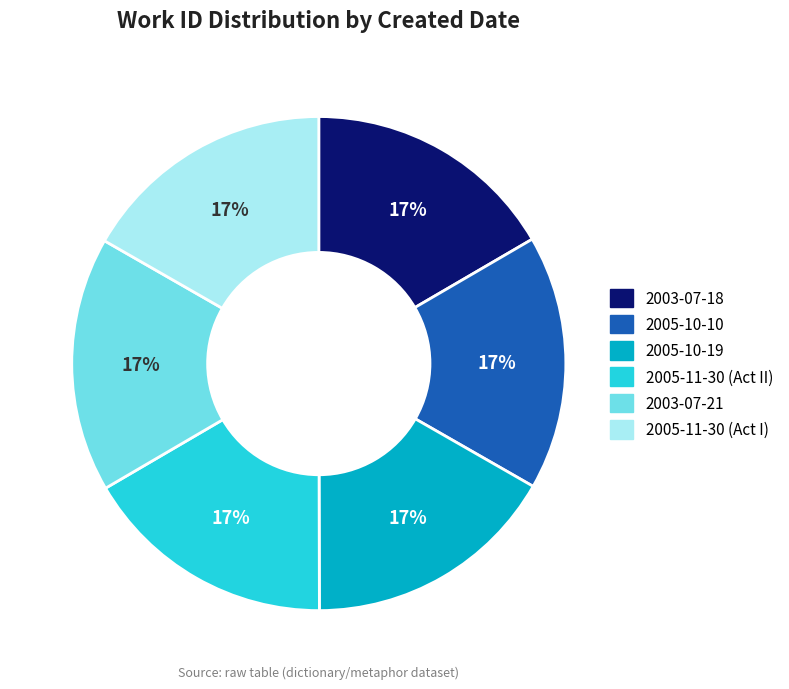

How many segments does this pie chart have?

6